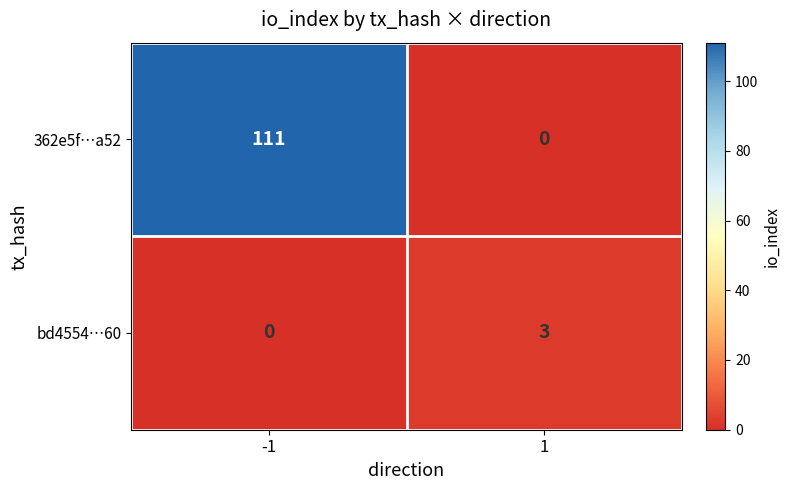

Reading right to left, what are all the values shown in this chart?

362e5f…a52: 0	111
bd4554…60: 3	0